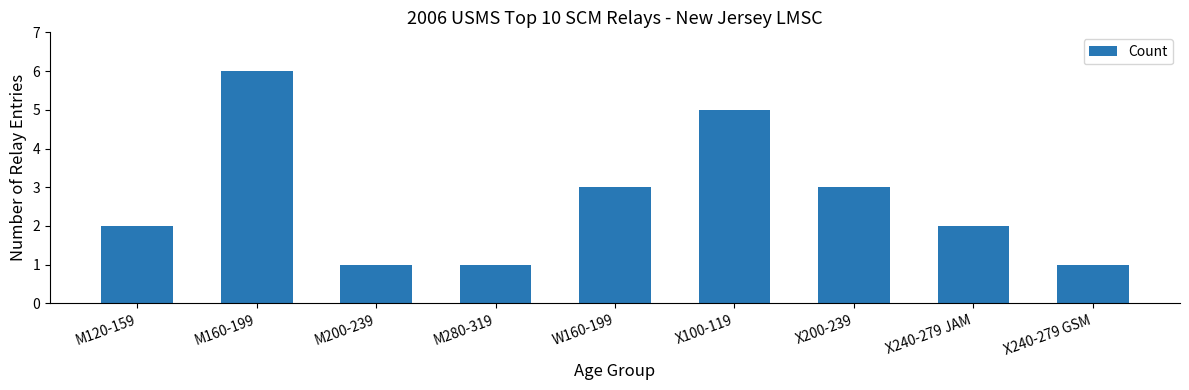

What value does the data have at M200-239?

1